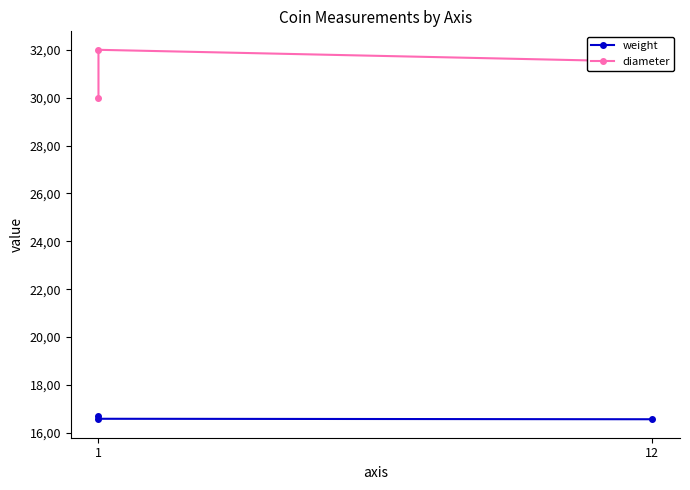

What is the maximum value for weight?

16.7